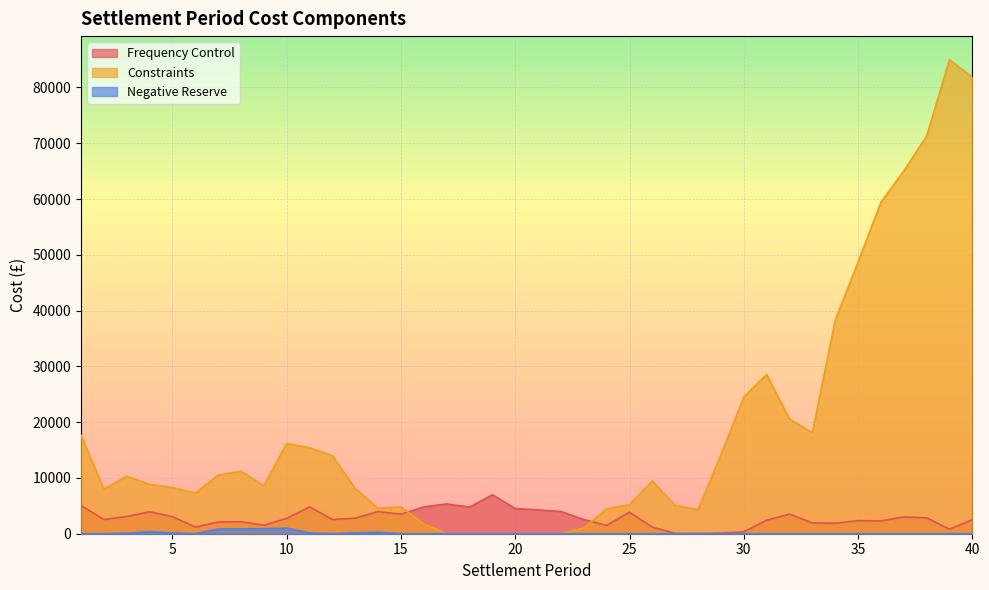

Reading left to right, what are all the values shown in this chart?

Frequency Control: 5056.2	2541.2	3084.3	3934.7	3058.5	1203.2	2089.4	2145.0	1521.0	2746.8	4819.8	2545.1	2781.6	3974.0	3499.9	4808.0	5343.0	4773.5	6984.3	4515.8	4274.9	3992.6	2534.6	1487.9	3848.6	1175.8	57.8	12.7	113.1	334.6	2419.4	3515.3	1940.5	1868.9	2349.1	2303.7	3003.5	2846.7	814.7	2502.4
Constraints: 17629.8	8024.0	10297.7	8869.6	8287.4	7299.8	10489.2	11216.9	8594.7	16194.6	15415.0	13987.3	8114.6	4565.9	4828.1	1748.9	0.0	0.0	0.0	0.0	0.0	0.0	1049.0	4454.2	5244.2	9452.0	5080.0	4333.3	14178.4	24512.2	28553.7	20567.6	18137.4	38295.7	48683.0	59421.9	65033.7	71266.0	84957.6	81837.9
Negative Reserve: 0.0	0.0	88.3	381.2	129.6	0.0	844.8	857.9	895.0	1000.7	130.8	0.0	161.7	272.8	0.0	0.0	0.0	0.0	0.0	0.0	0.0	0.0	0.0	0.0	0.0	0.0	0.0	0.0	0.0	0.0	0.0	0.0	0.0	0.0	0.0	0.0	0.0	0.0	0.0	0.0